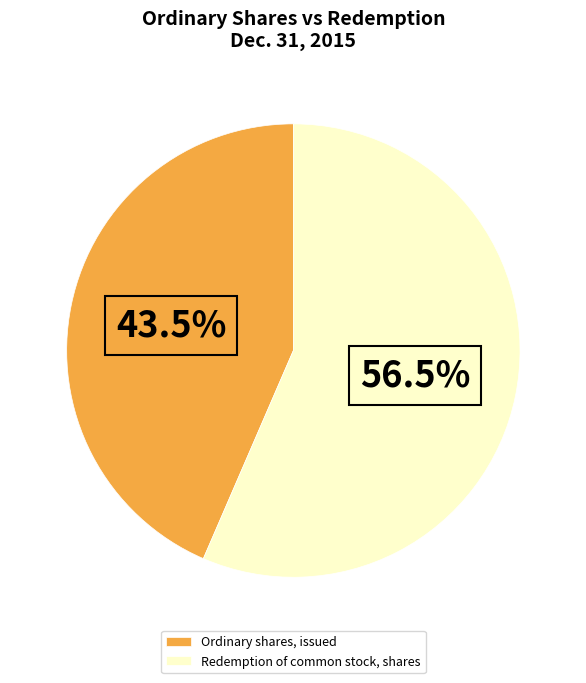

Is there a majority slice in this chart?

Yes